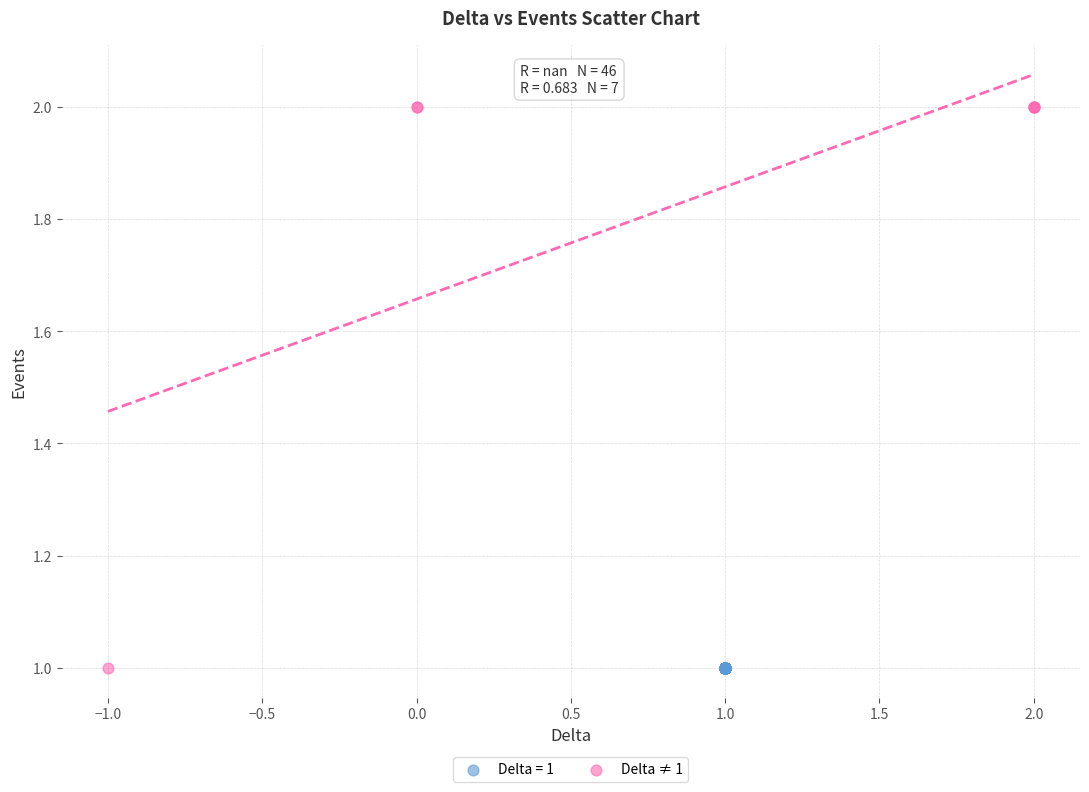

Which series reaches the maximum Y coordinate?

Delta ≠ 1